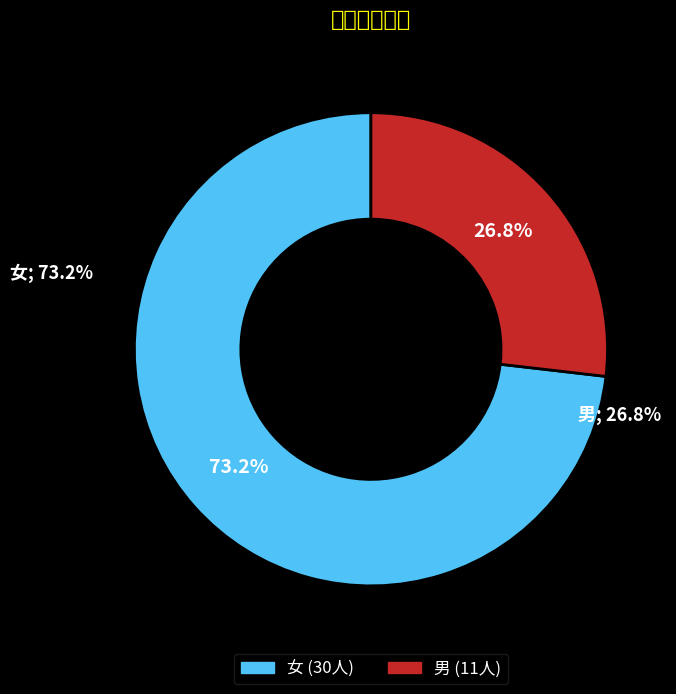

What is the majority slice?

女